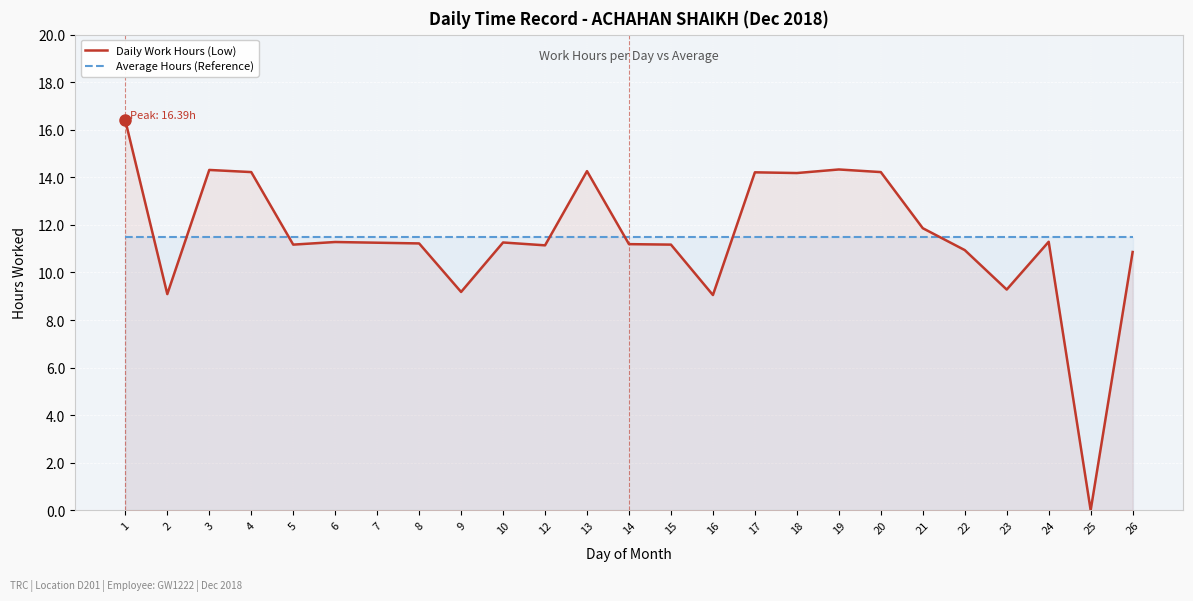

How many lines are shown in the chart?

2